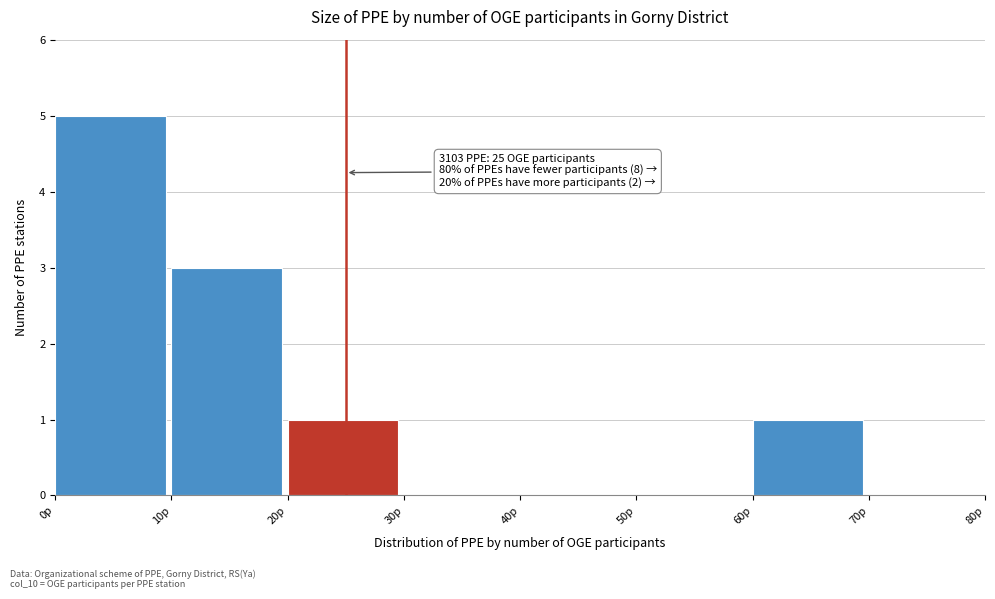

Over which range of the x-axis is the bar tallest?

0 to 10